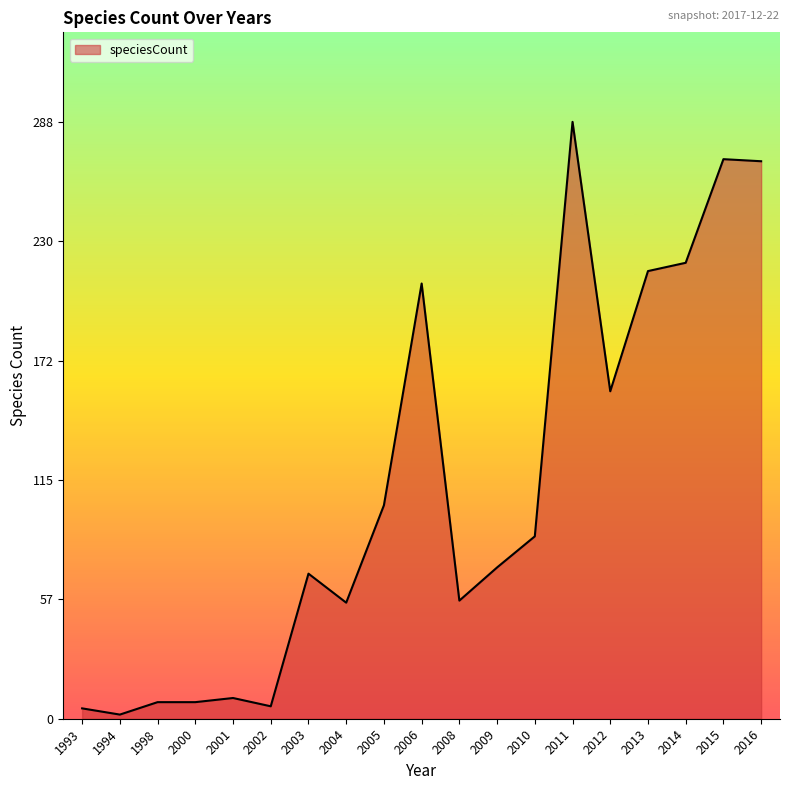

What is the difference between the values at 2003 and 2013?

146